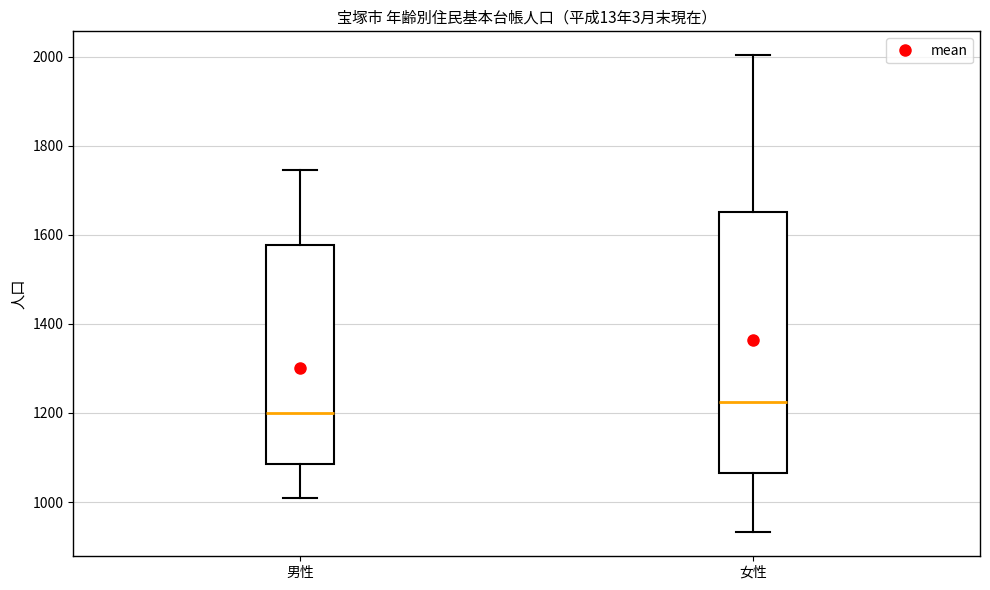

Comparing the boxes themselves (not the whiskers), which one is the tallest?

女性